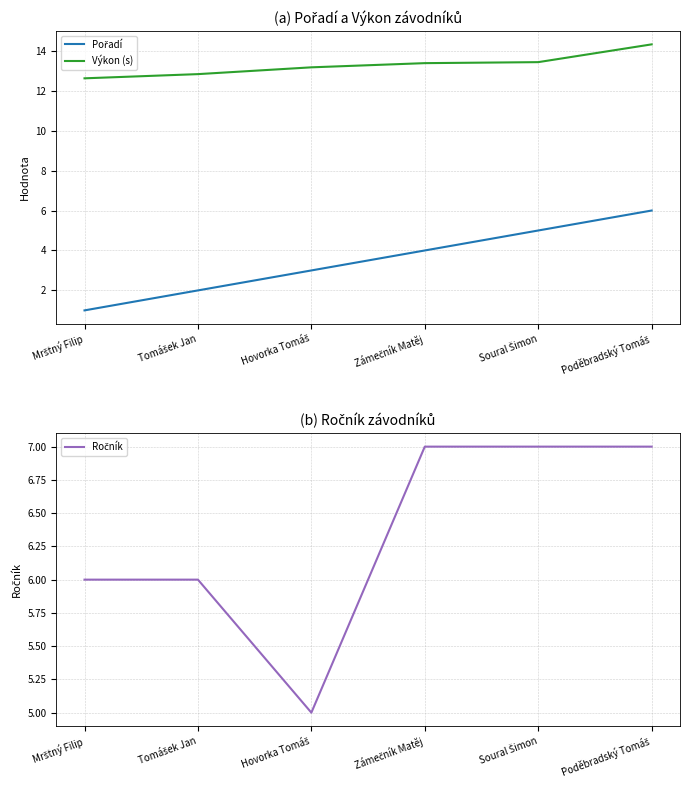

What is the value of the Ročník point at the 1st from the left?

6.0